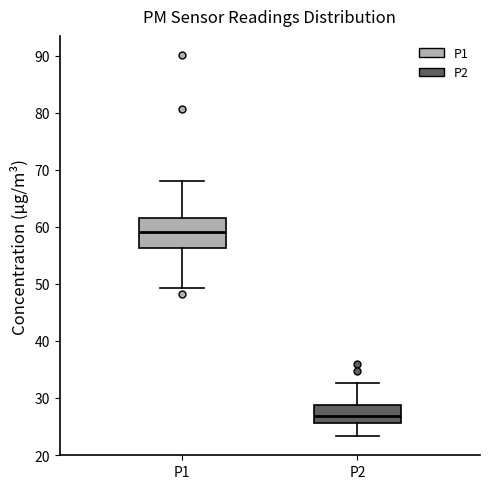

Which box's median line is the highest?

P1